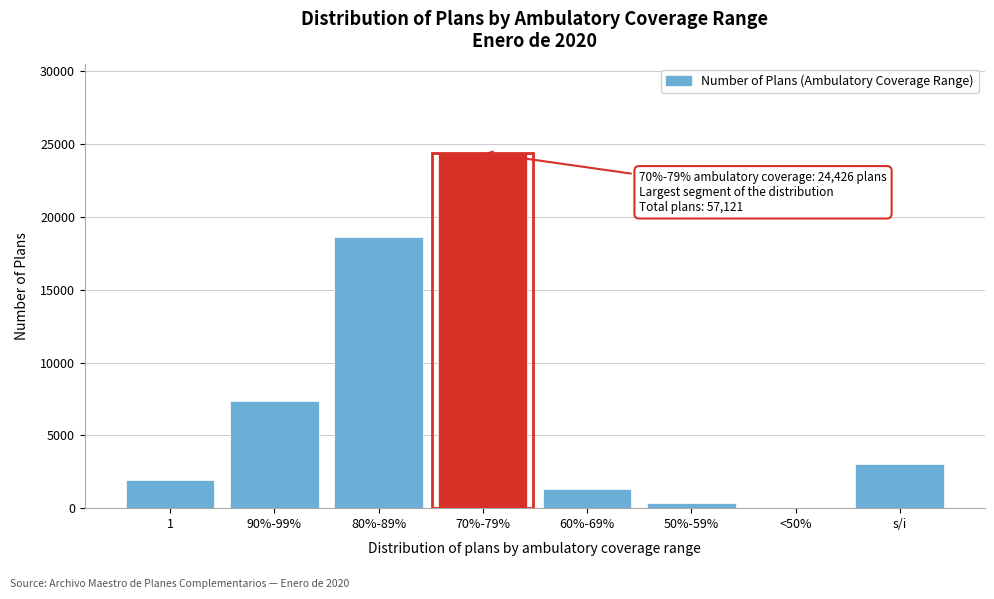

Reading left to right, transcribe all the data shown in this chart.

1=1957	90%-99%=7387	80%-89%=18604	70%-79%=24426	60%-69%=1346	50%-59%=338	<50%=23	s/i=3040